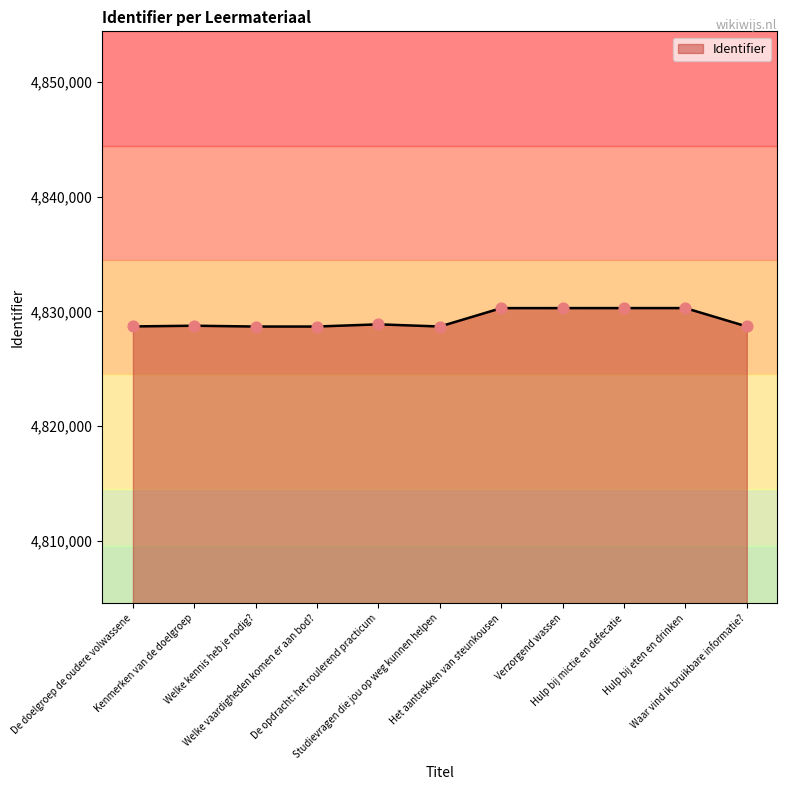

What is the greatest value displayed?

4830292